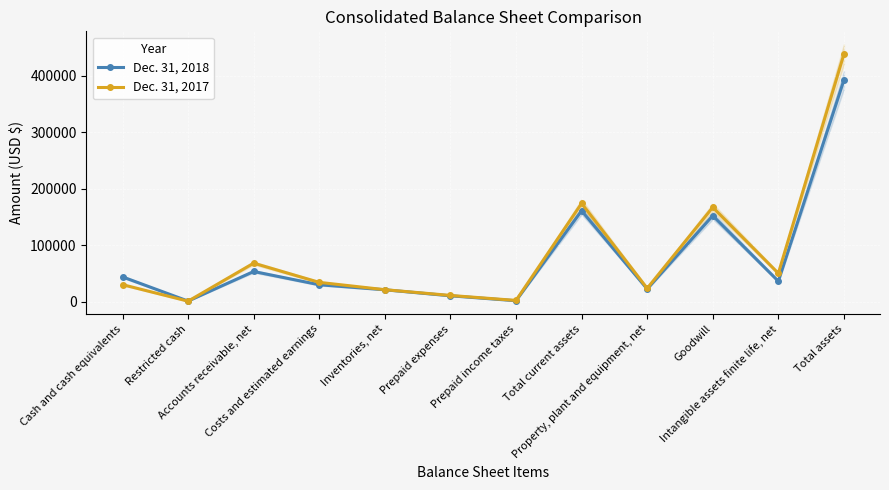

Reading left to right, extract all data points from this chart.

Dec. 31, 2018: 43676	762	53225	29694	20817	10117	1388	160865	22200	152156	35959	392582
Dec. 31, 2017: 29902	591	67990	33947	20969	10760	1930	173942	23400	166951	49956	438549